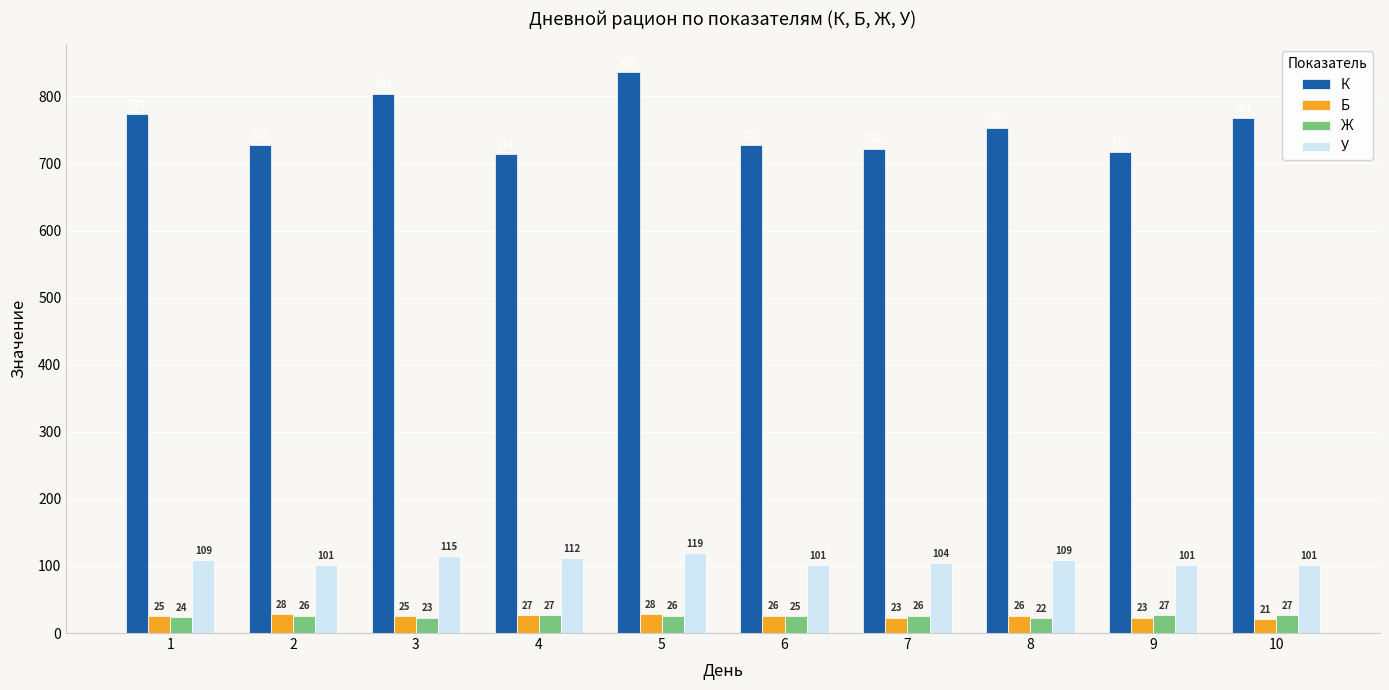

At which label does К reach its minimum?

4